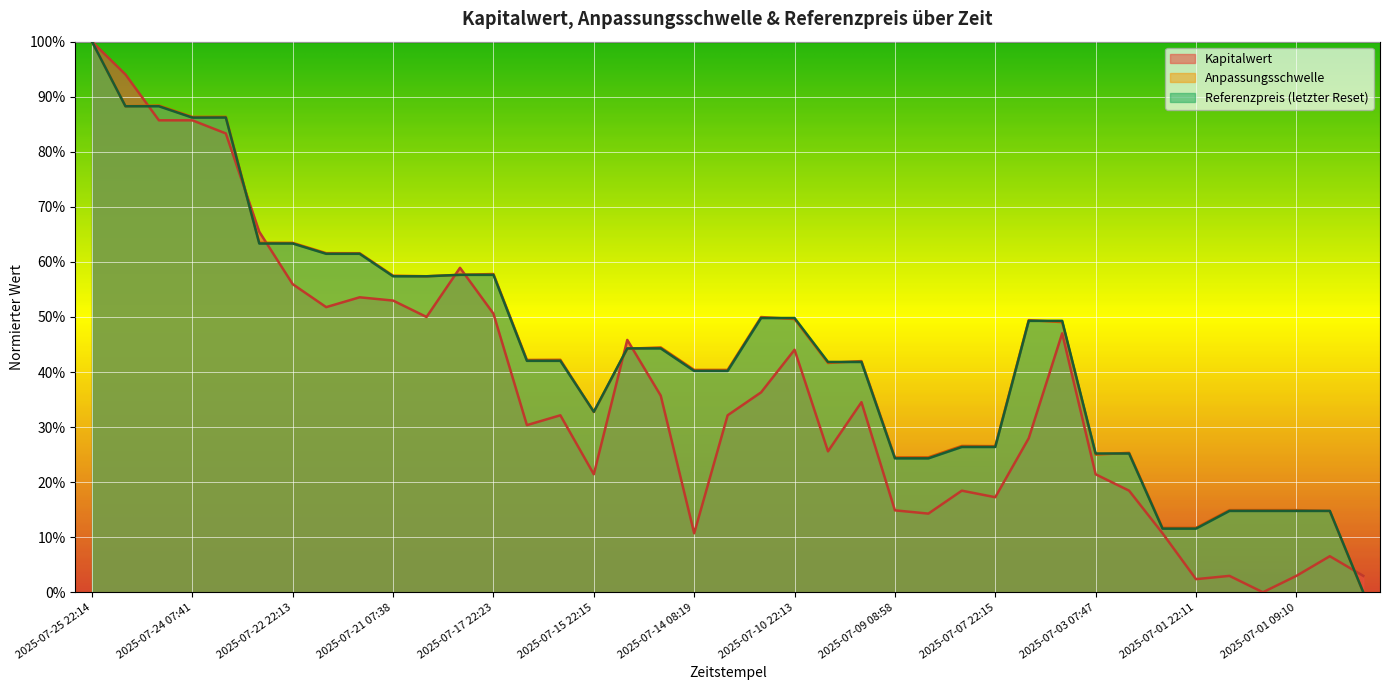

Between 2025-07-10 22:13 and 2025-07-10 08:11, which series saw the biggest shift?

Kapitalwert